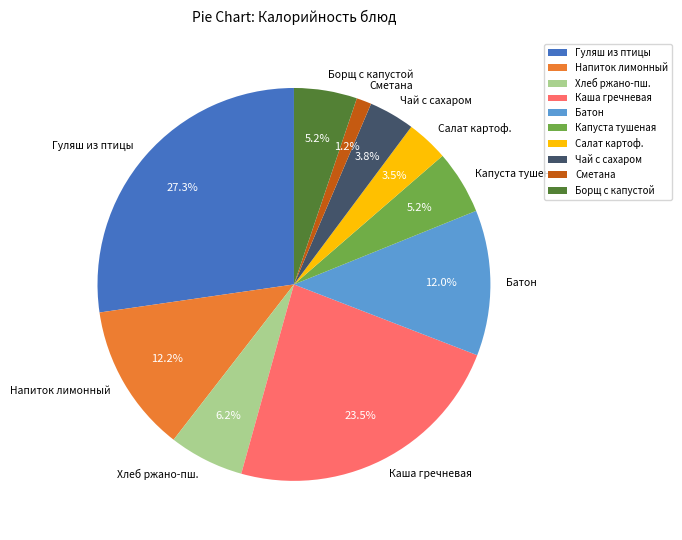

What is the smallest slice in the pie chart?

Сметана